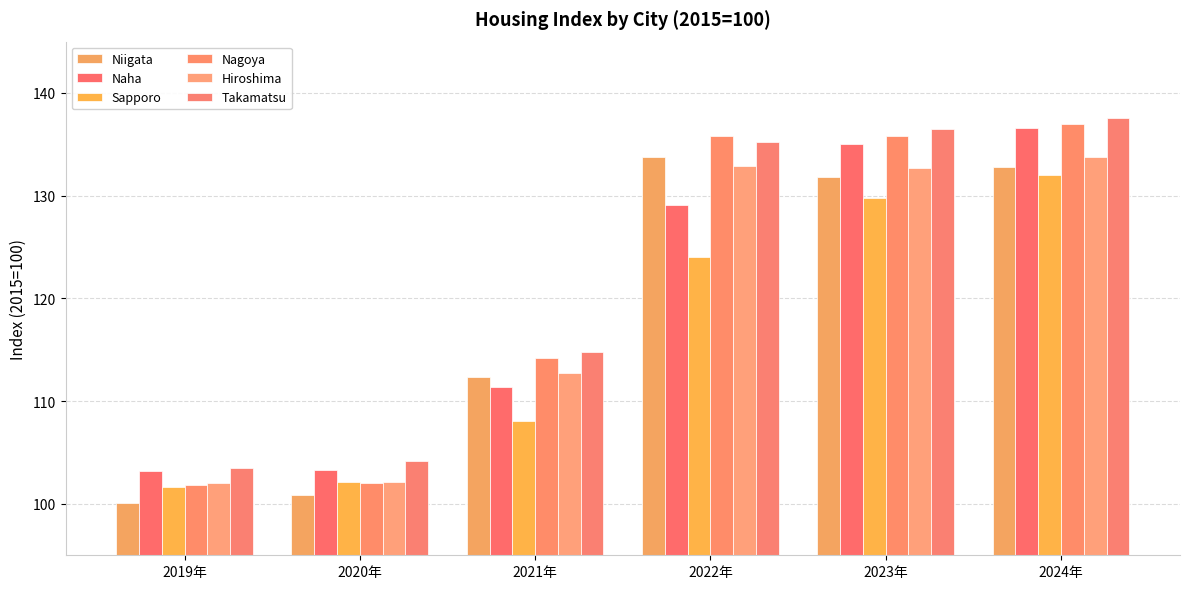

What position from the right is 2020年?

5